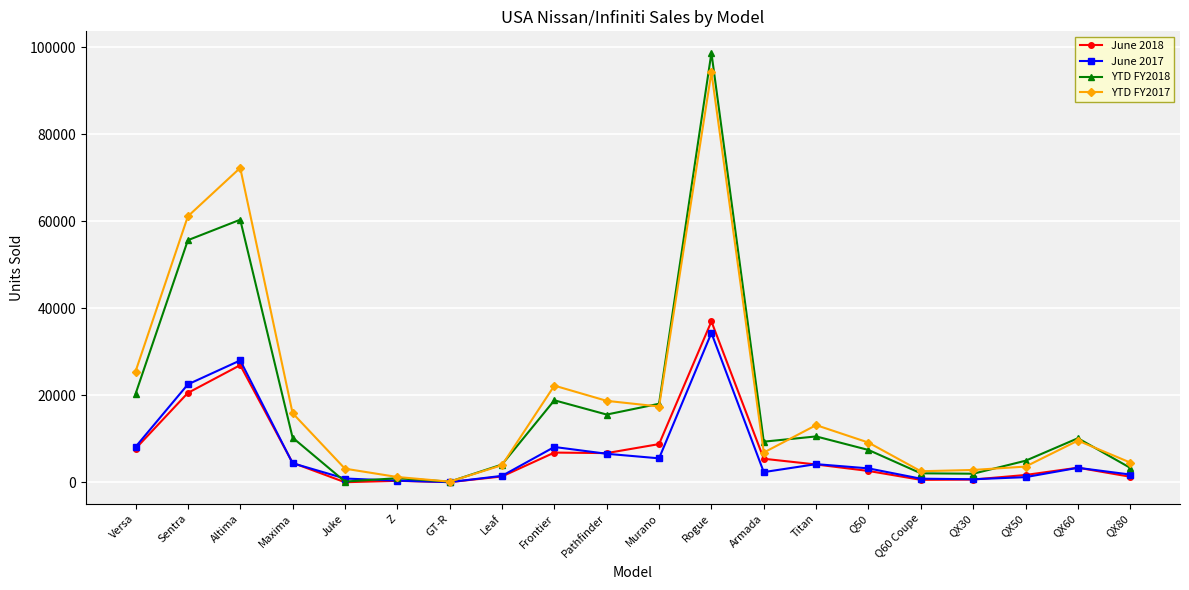

What is the difference between the maximum and minimum values in the June 2018 series?

36963